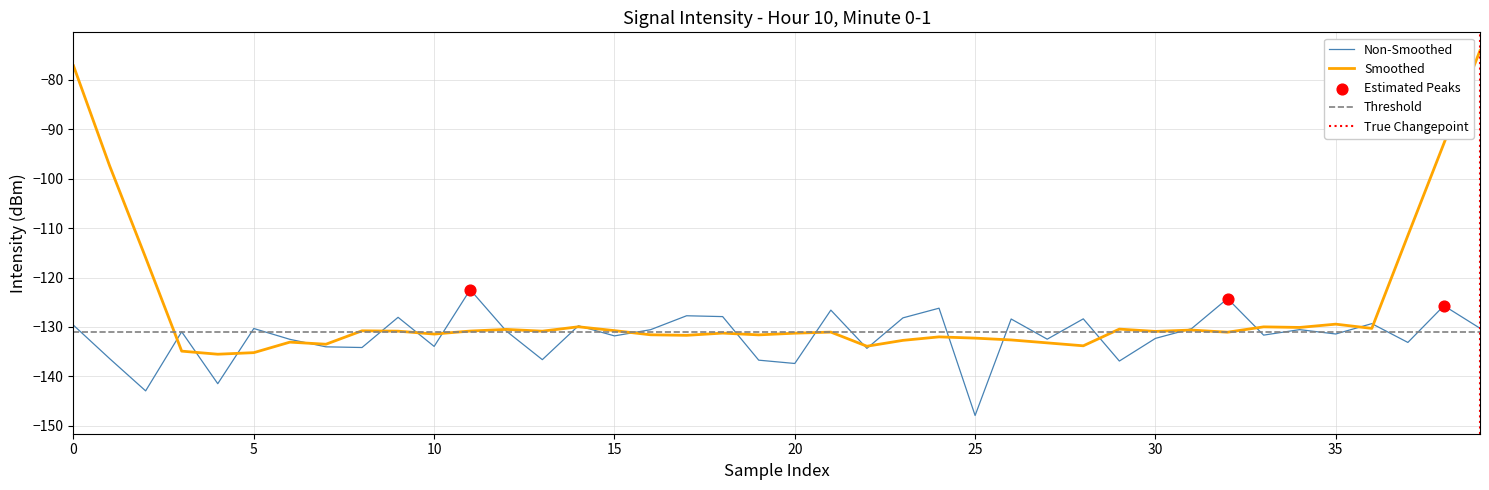

What is the change in value from 16 to 19?

-6.2